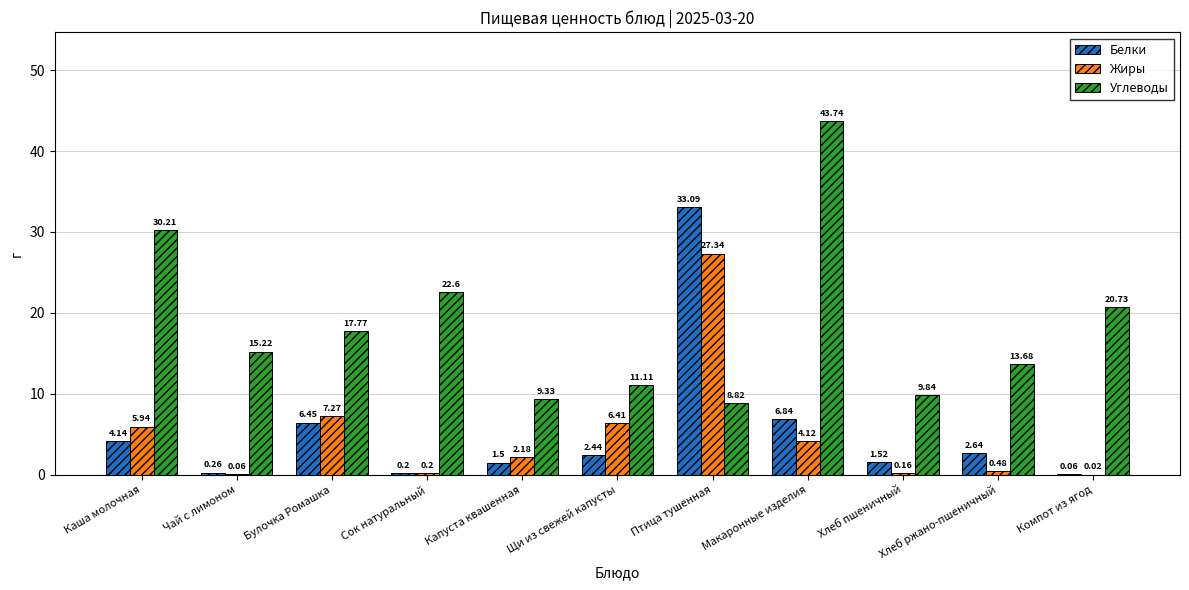

Which category has the highest value in the Жиры series?

Птица тушенная